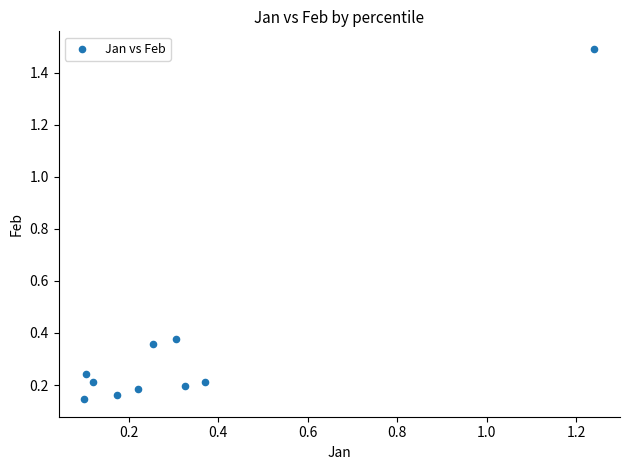

What is the average X value?

0.3